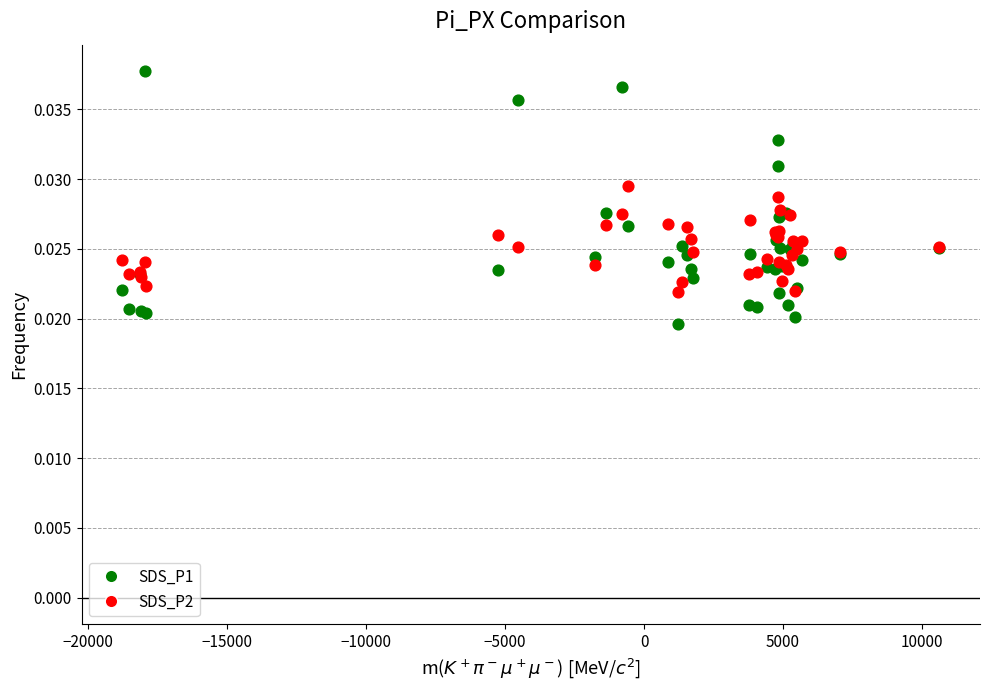

Which series contains the lowest Y value?

SDS_P1